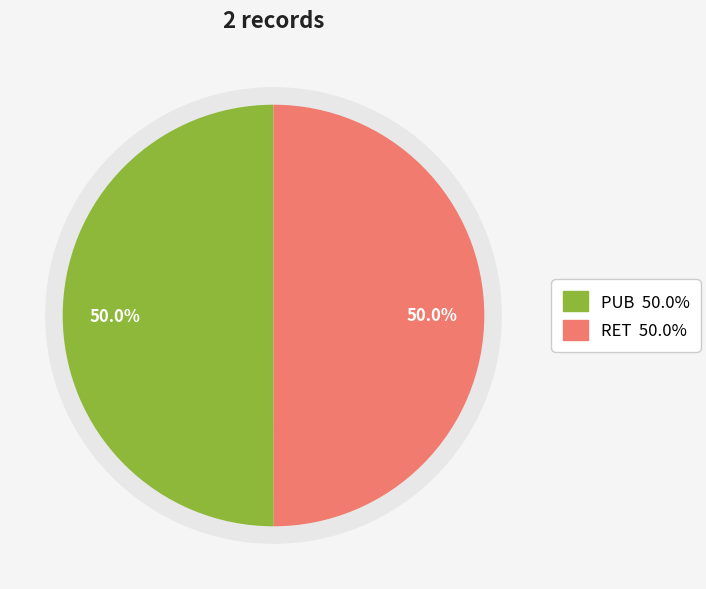

True or false: PUB accounts for 50% of the total.

True